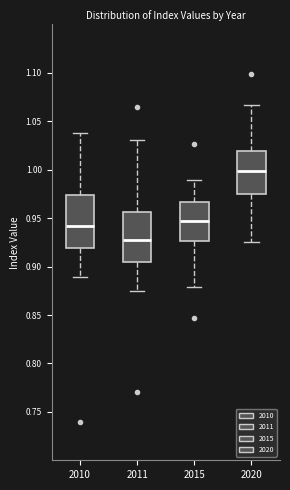

Reading left to right, read every box against the y-axis: the position of its median line, the range the box covers, and the ends of its whiskers. The values are not printed on the chart, so give them approximately, as read against the axis.

2010: median 0.940, box 0.920 to 0.975, whiskers 0.890 to 1.040
2011: median 0.925, box 0.905 to 0.955, whiskers 0.875 to 1.030
2015: median 0.945, box 0.925 to 0.965, whiskers 0.880 to 0.990
2020: median 1.000, box 0.975 to 1.020, whiskers 0.925 to 1.065